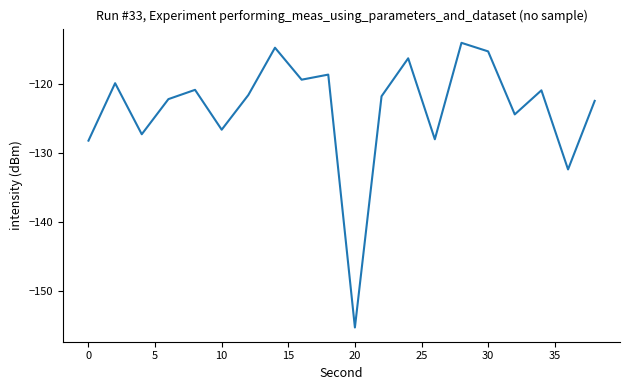

What is the minimum value shown in the chart?

-155.2